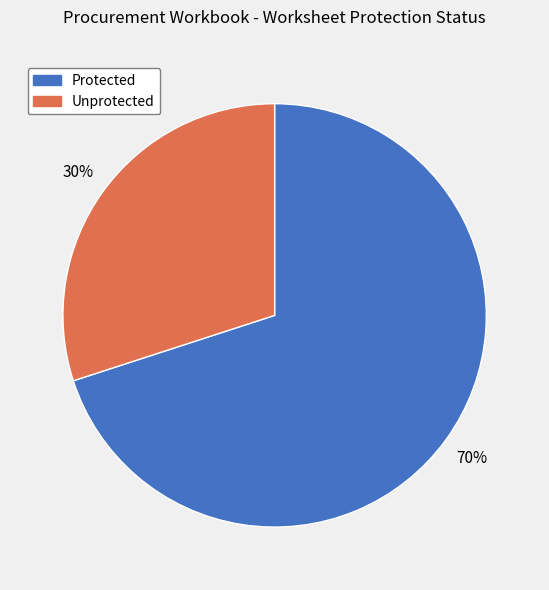

To the nearest percent, what is the average slice percentage?

50%